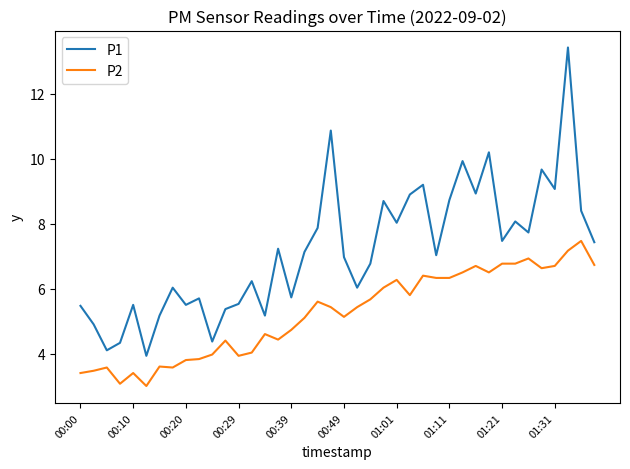

Count the number of categories in the chart.

40